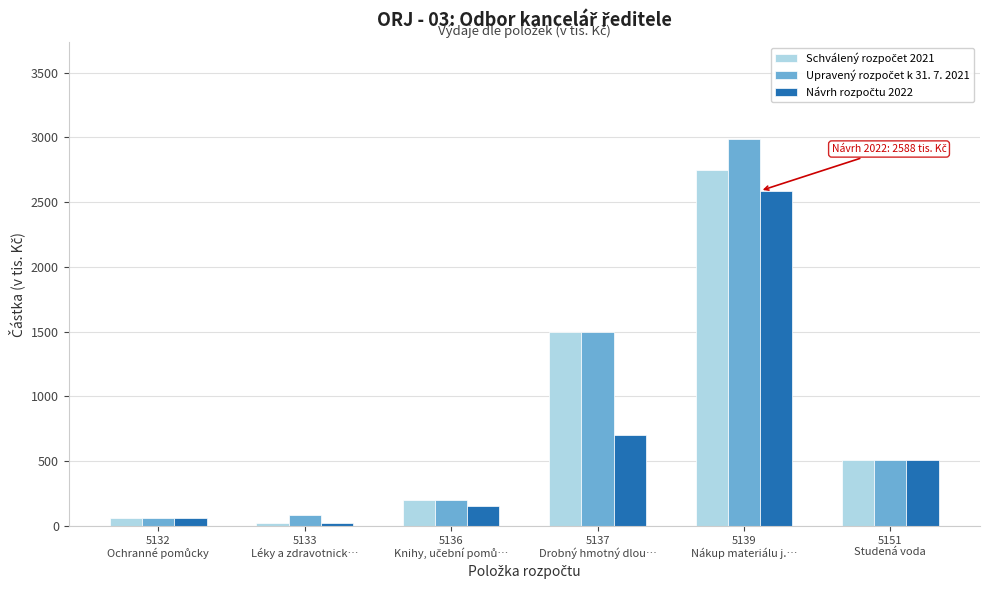

What is the greatest value displayed?

2988